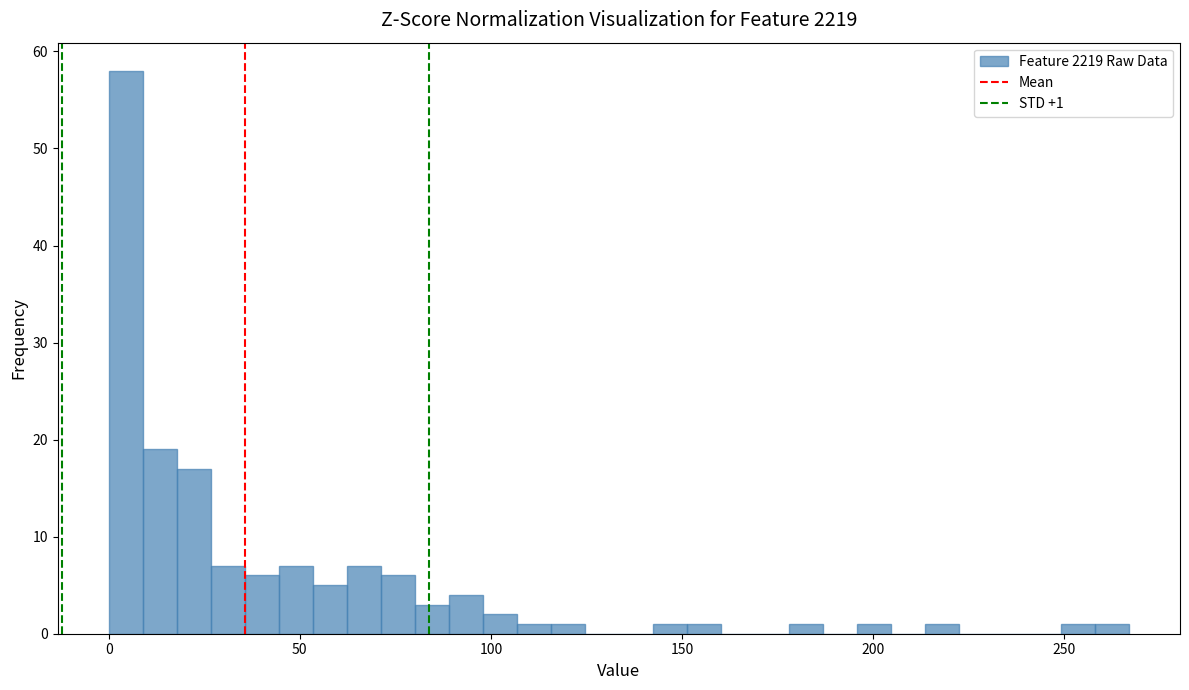

Around what value on the x-axis is the tallest bar? Give the approximate position of its centre, as read against the axis.

5